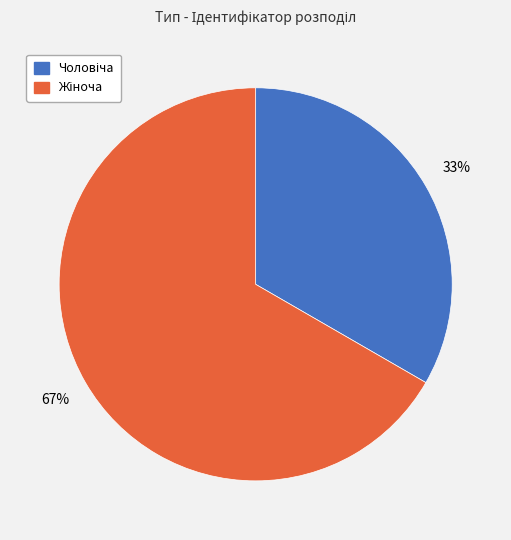

To the nearest percent, what is the average slice percentage?

50%